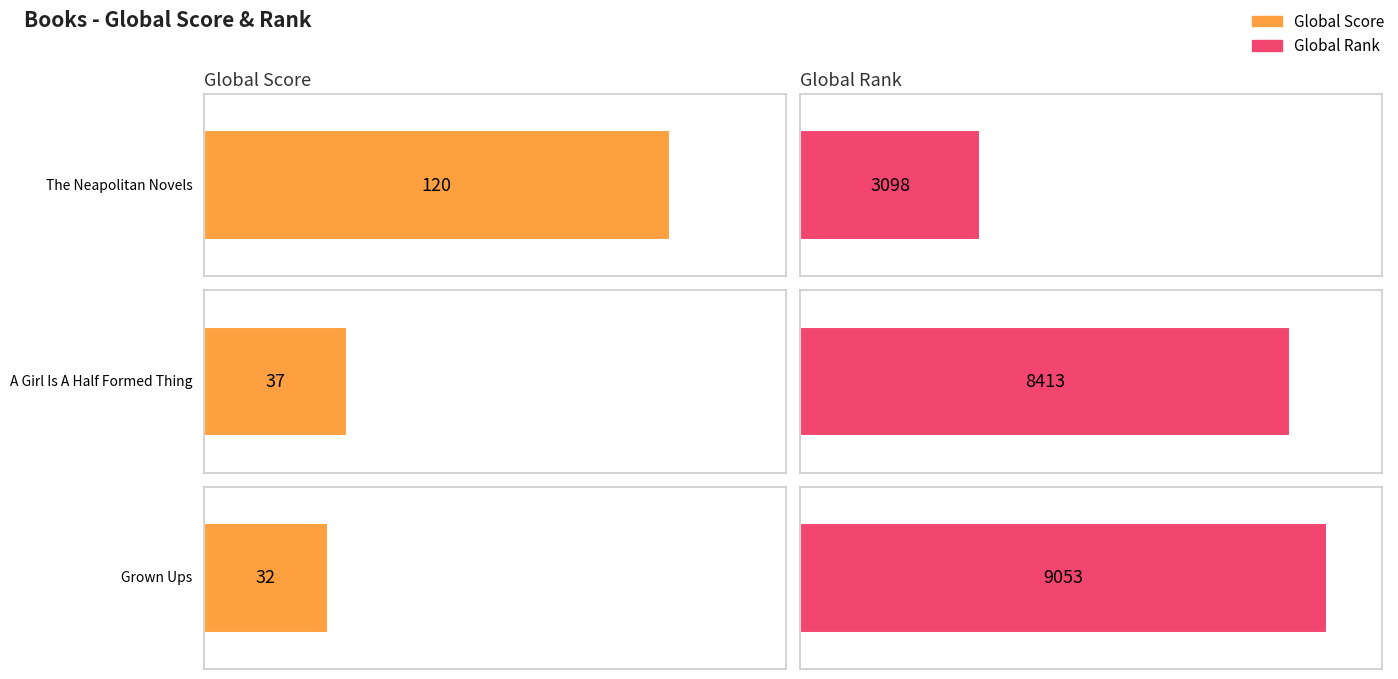

What is the average value of the Global Rank series?

6855